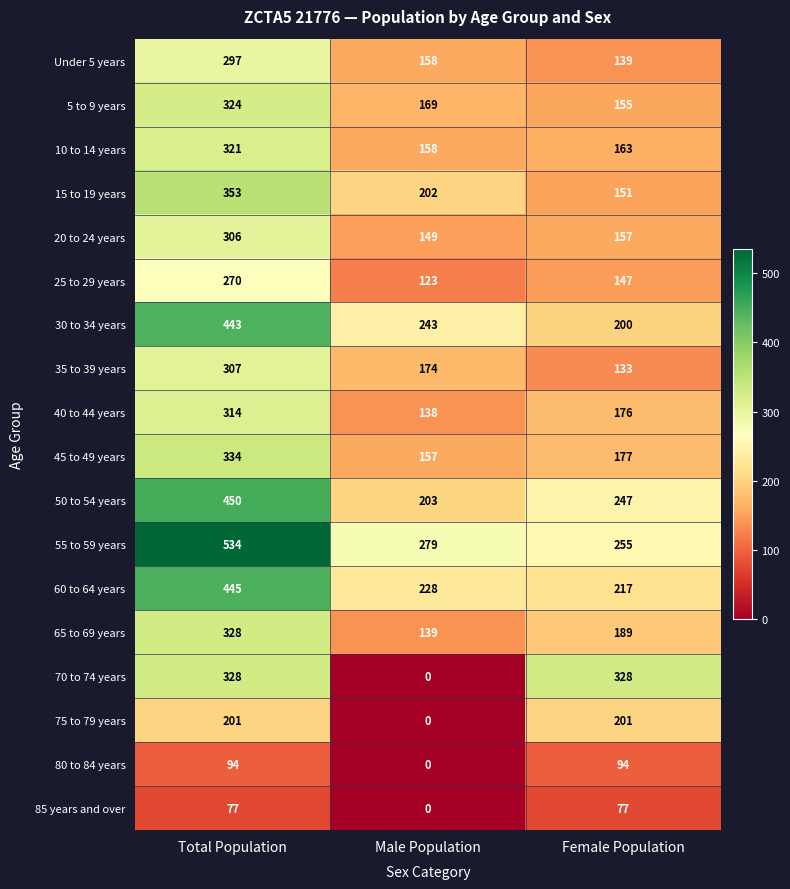

Between Male Population and Female Population, which series saw the biggest shift?

70 to 74 years